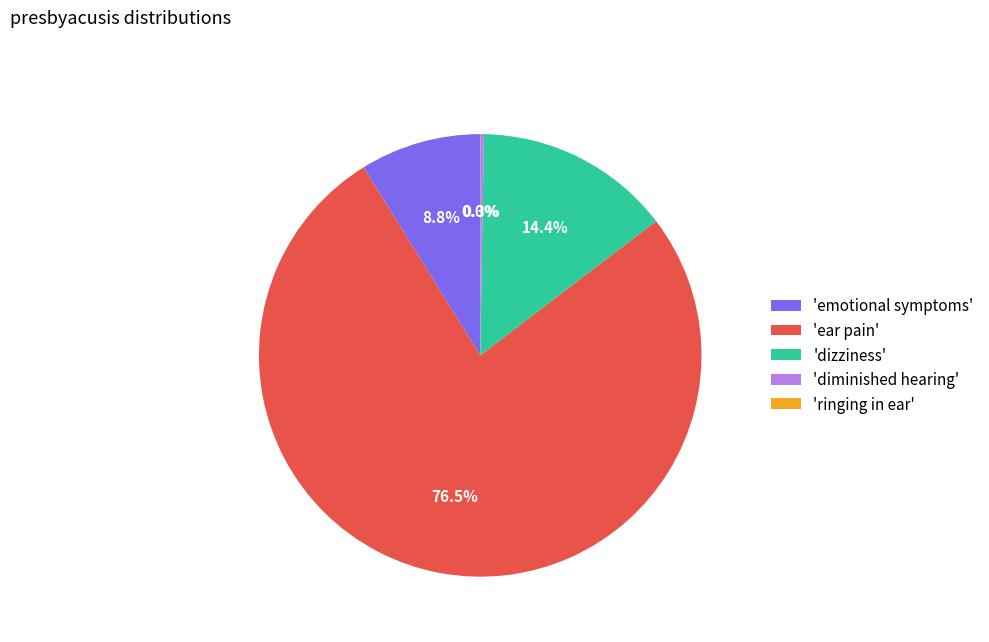

What is the majority slice?

'ear pain'